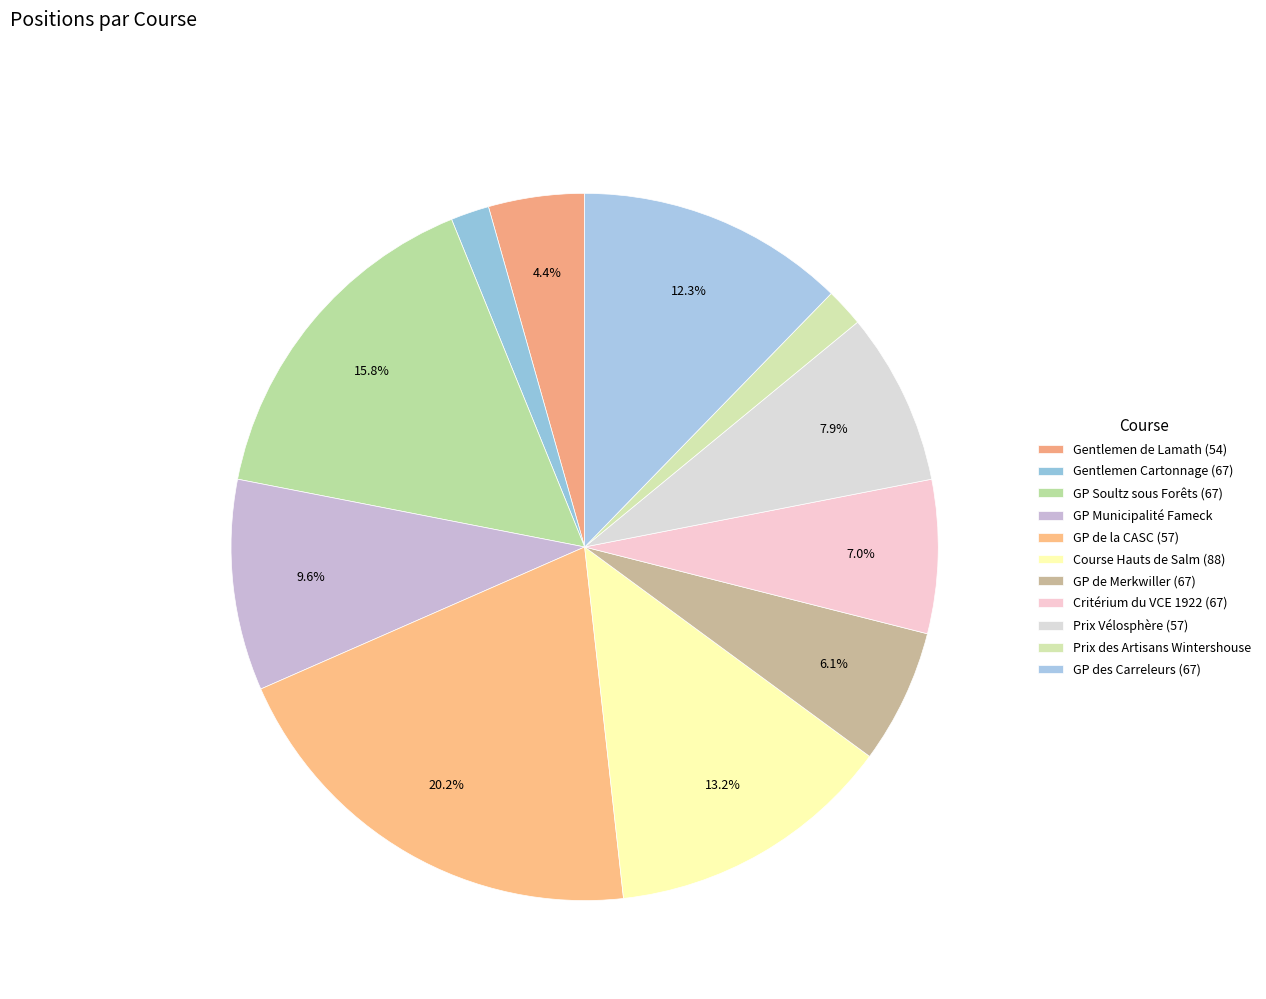

What is the largest slice in the pie chart?

22ème GP de la CASC (57)